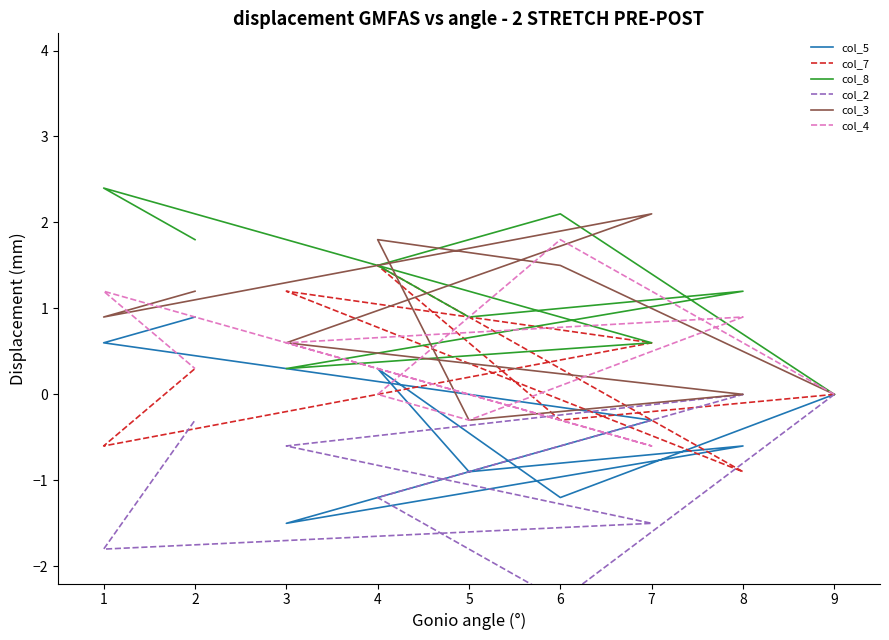

How many lines are shown in the chart?

6